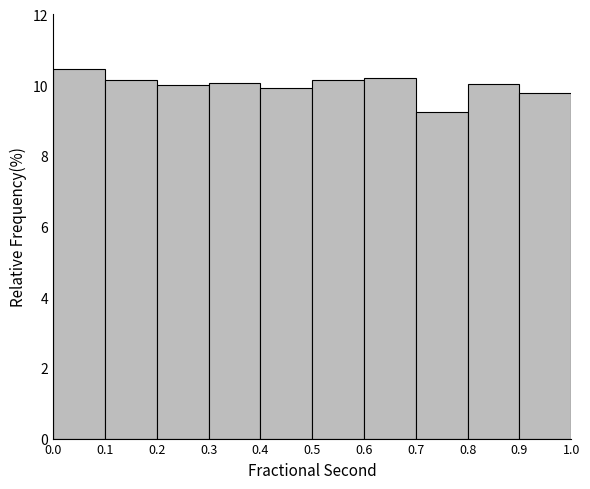

Reading left to right, list every bar in this chart as the range it spans on the x-axis followed by its height. The values are not printed on the chart, so give them approximately, as read against the axis.

0.0 to 0.1: 10.4
0.1 to 0.2: 10.2
0.2 to 0.3: 10.0
0.3 to 0.4: 10.0
0.4 to 0.5: 10.0
0.5 to 0.6: 10.2
0.6 to 0.7: 10.2
0.7 to 0.8: 9.2
0.8 to 0.9: 10.0
0.9 to 1.0: 9.8